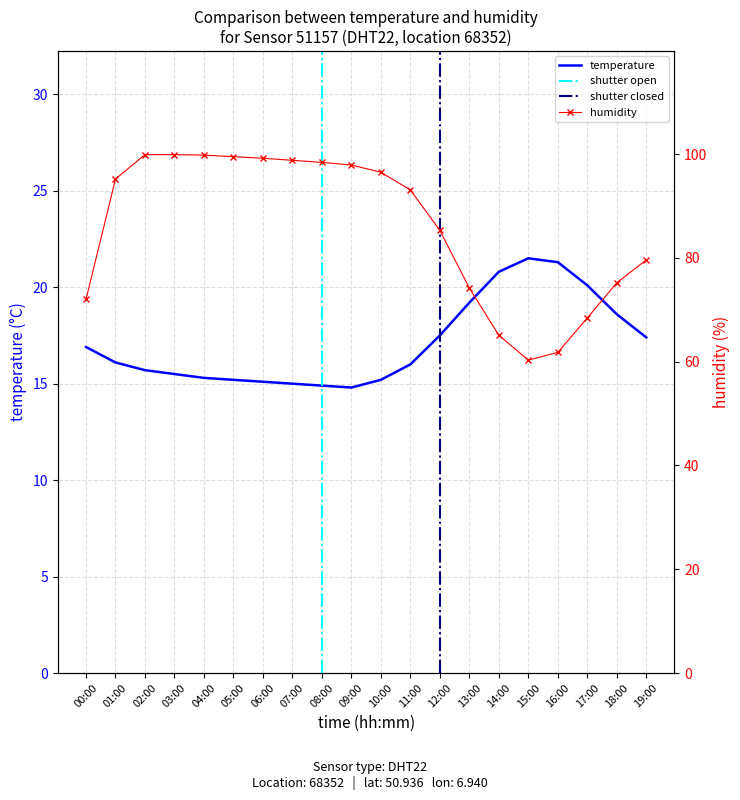

The value of temperature at 02:00 is 3.3. True or false?

False